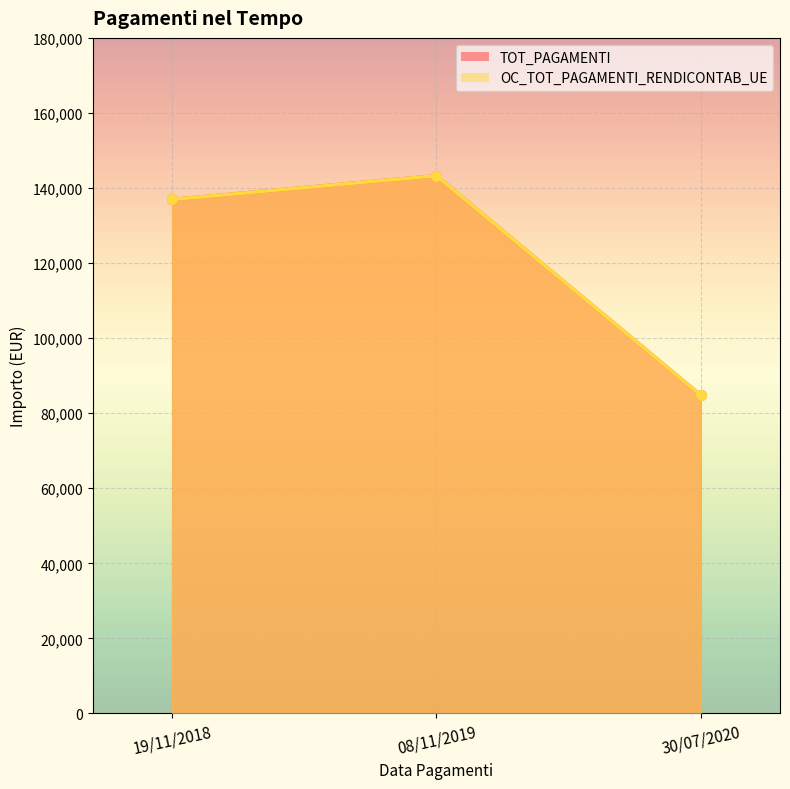

Reading right to left, list all the values displayed in this chart.

TOT_PAGAMENTI: 30/07/2020=84804.4	08/11/2019=143282.7	19/11/2018=136953.3
OC_TOT_PAGAMENTI_RENDICONTAB_UE: 30/07/2020=84804.4	08/11/2019=143282.7	19/11/2018=136953.3